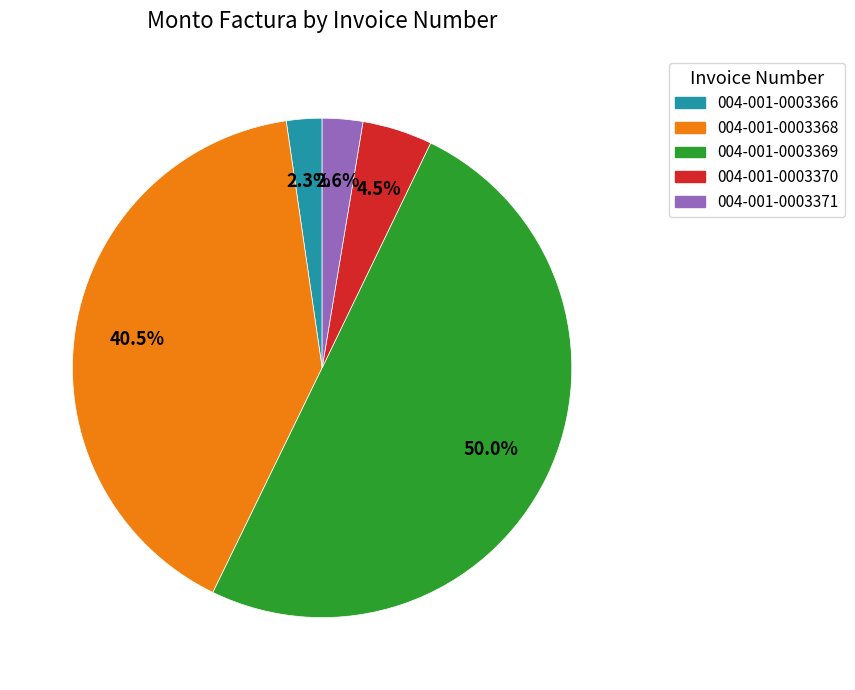

True or false: 004-001-0003369 accounts for 42% of the total.

False